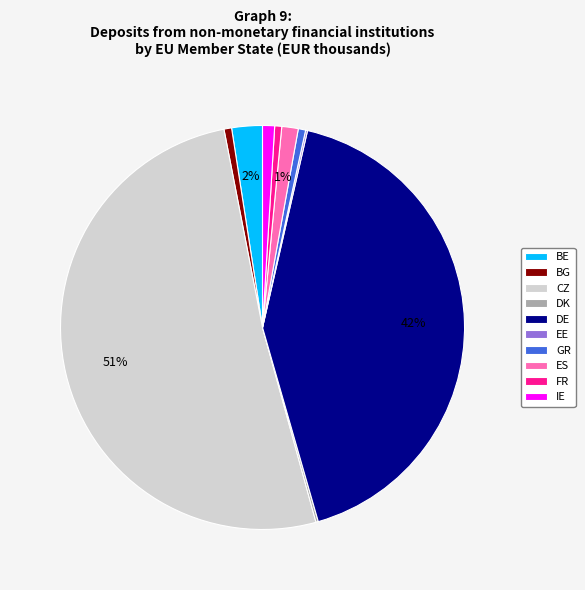

What is the largest slice in the pie chart?

CZ